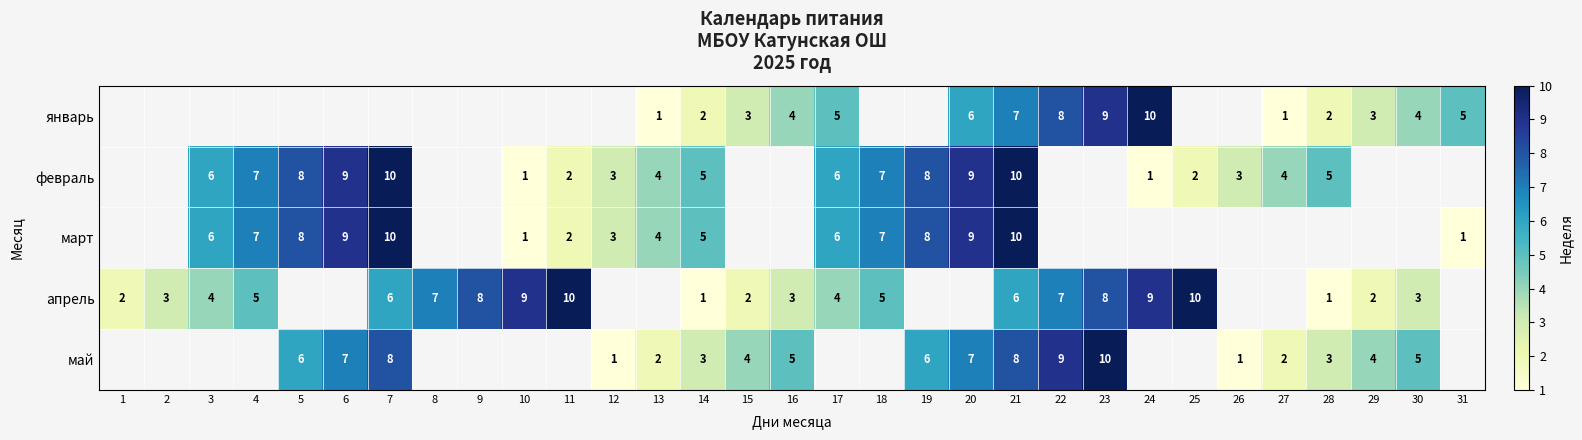

True or false: февраль has a value of 9 at 20.

True